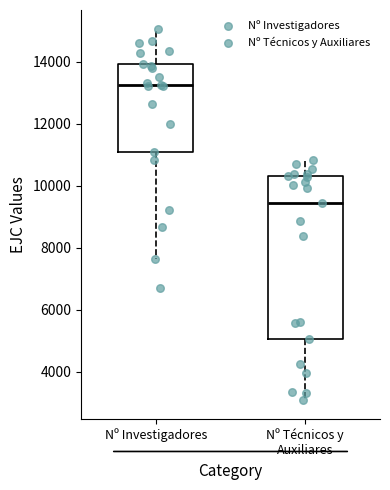

Which box has the highest median line?

Nº Investigadores